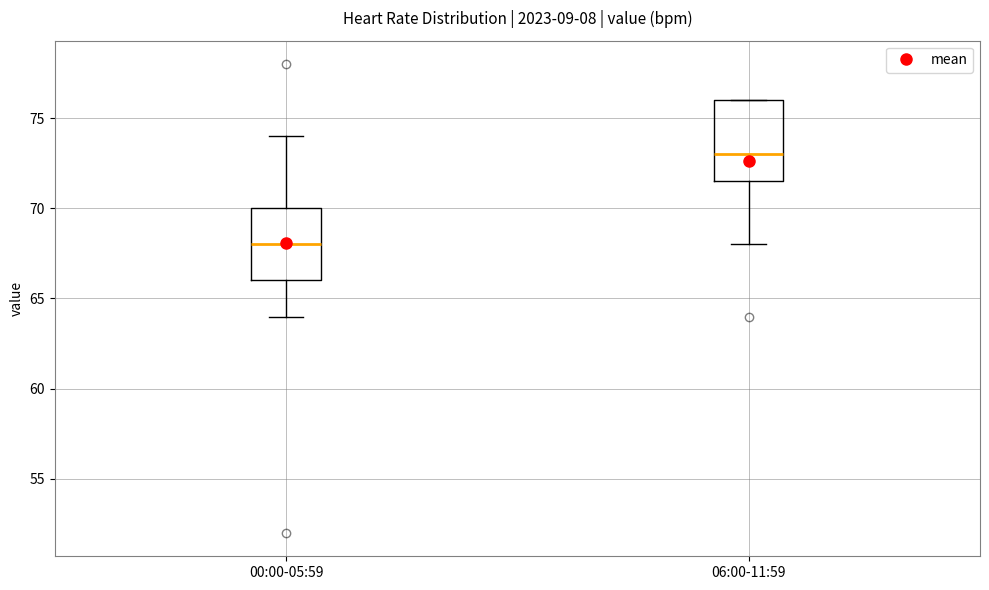

Where is the lower edge of the box for 06:00-11:59 on the y-axis? The values are not printed on the chart, so give them approximately, as read against the axis.

71.5